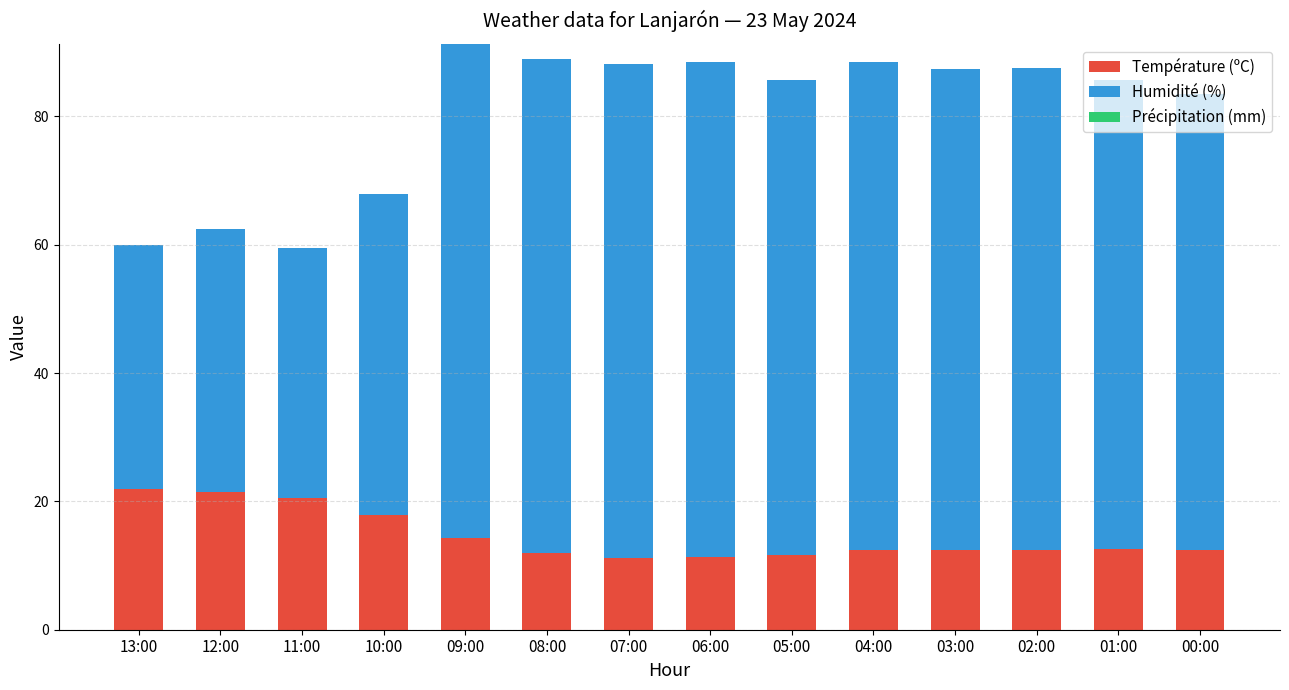

What is the minimum value for Température (ºC)?

11.2